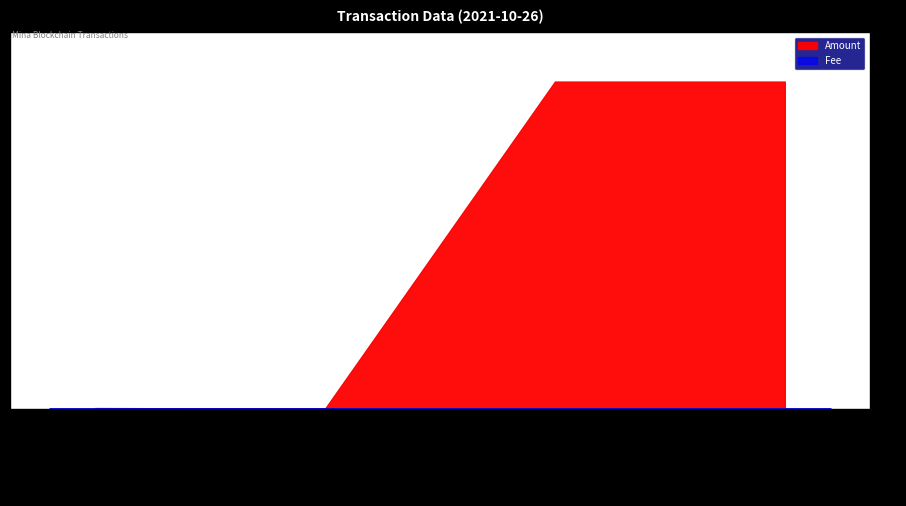

What is the label of the 1st point from the right?

2021-10-26 13:45:00